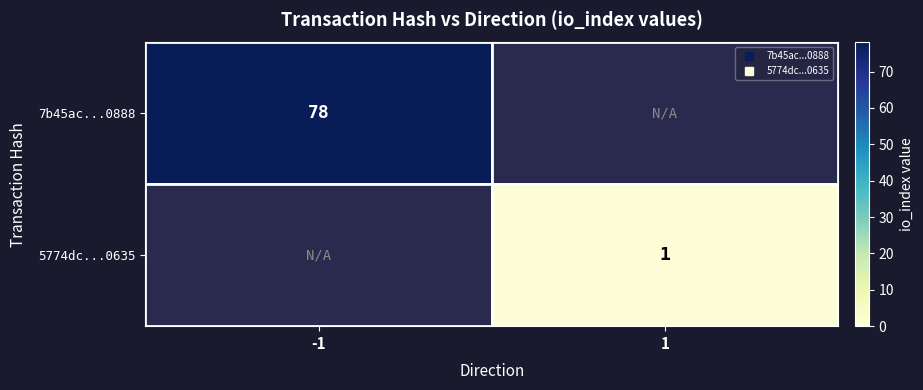

Which label corresponds to the largest value in the chart?

-1